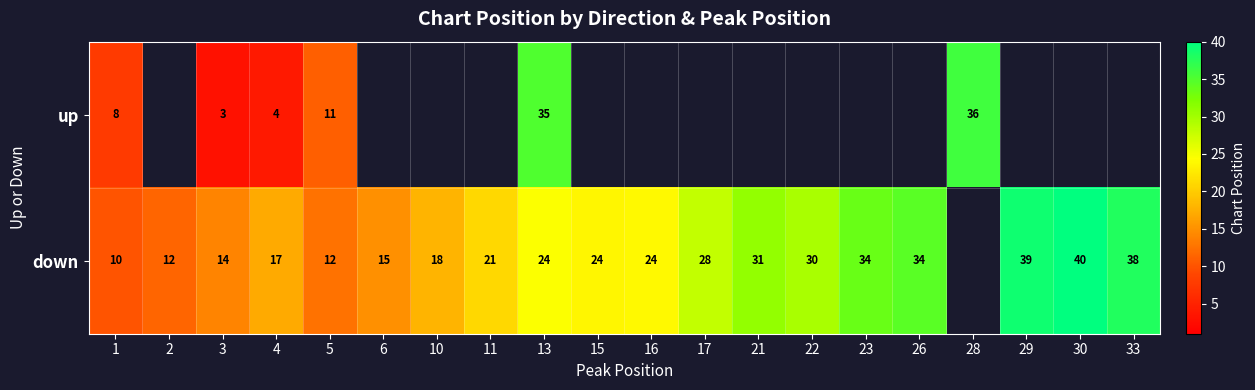

Is the value of up at 3 greater than the value of down at 5?

No